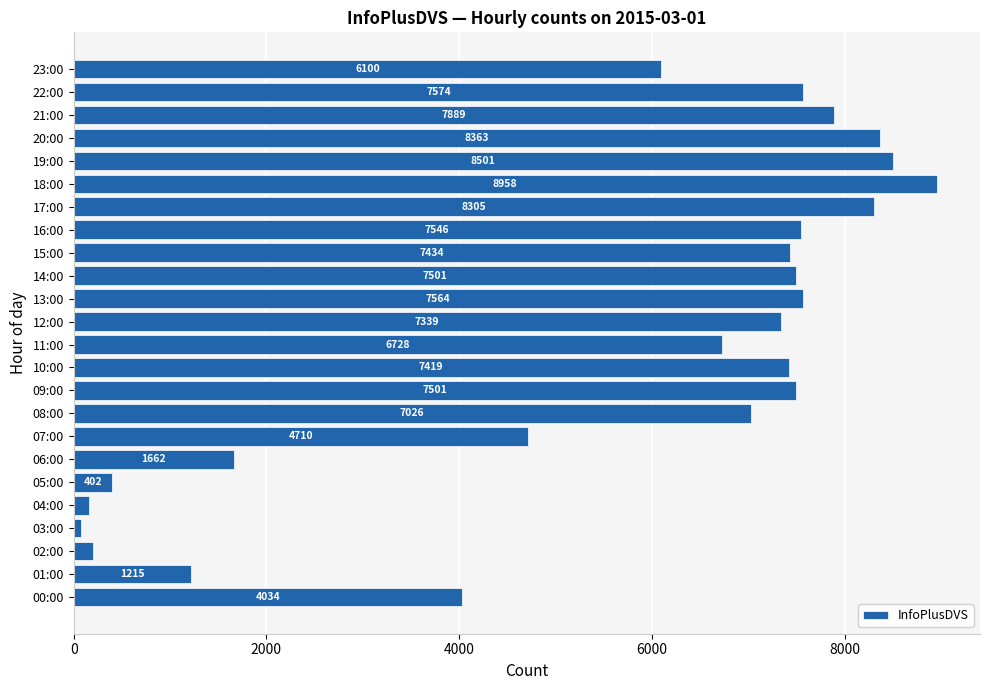

The chart shows a value of 4177 at 12:00. True or false?

False